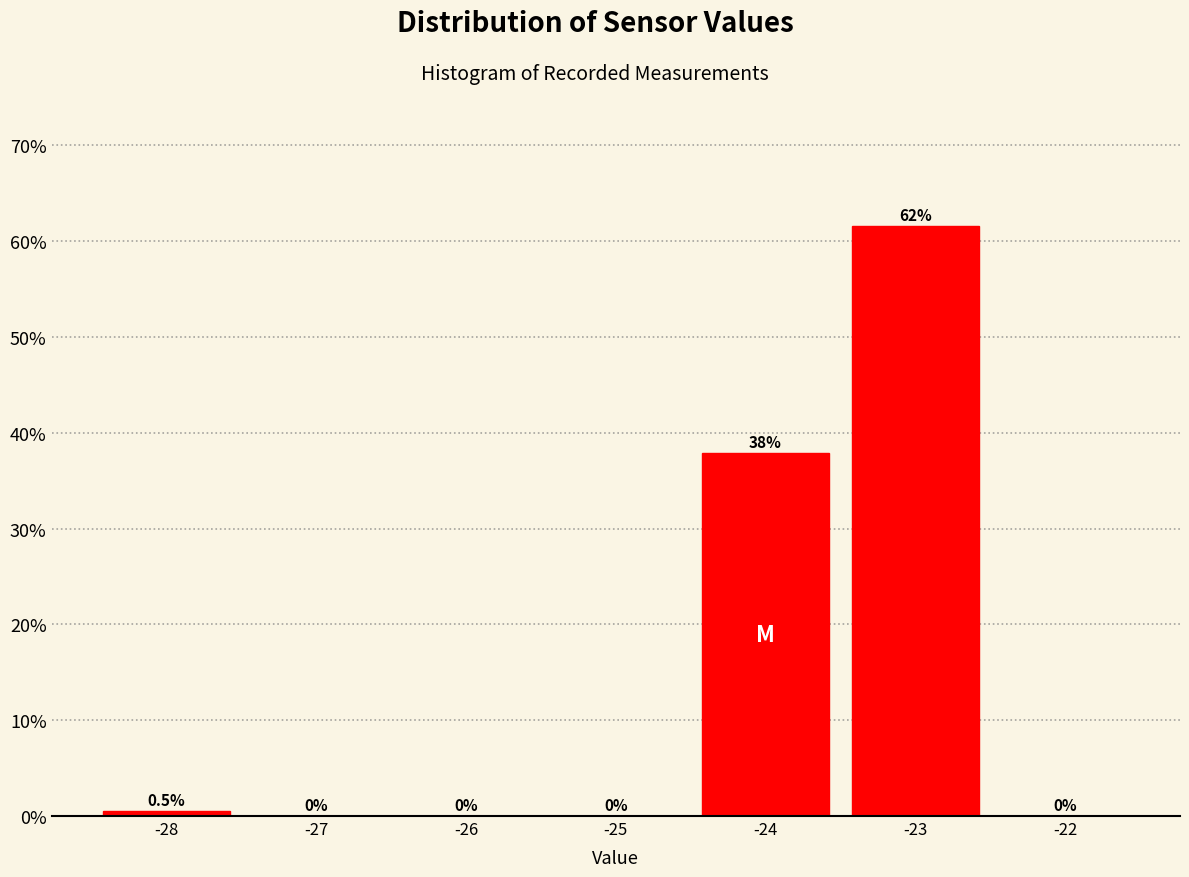

Which range on the x-axis has the tallest bar?

-23.5 to -22.5